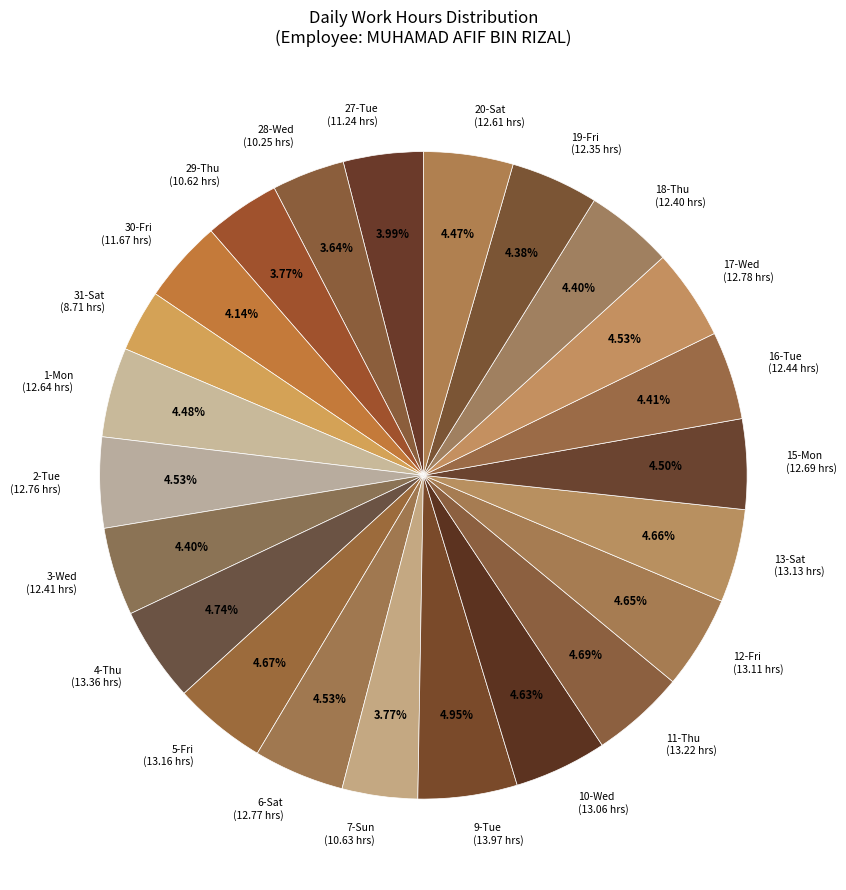

Approximately how many times larger is the value at 13-Sat compared to 16-Tue?

1.1